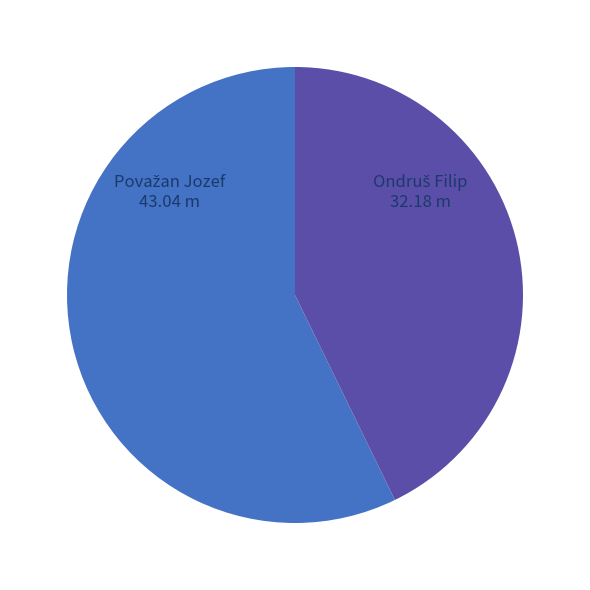

Count the number of slices in the pie.

2